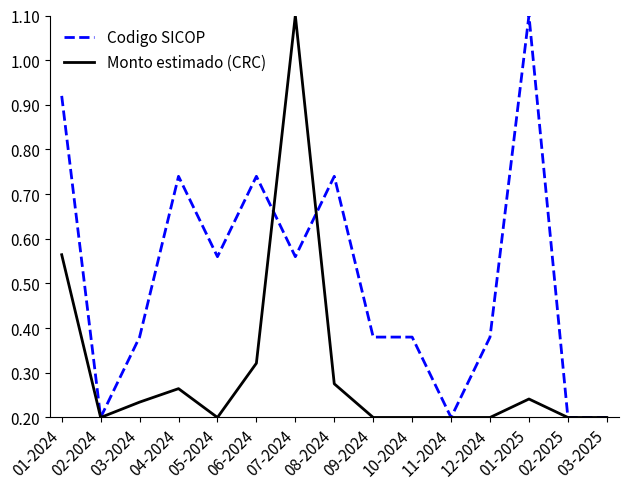

Is the value of Codigo SICOP at 04-2024 greater than the value of Monto estimado (CRC) at 08-2024?

Yes